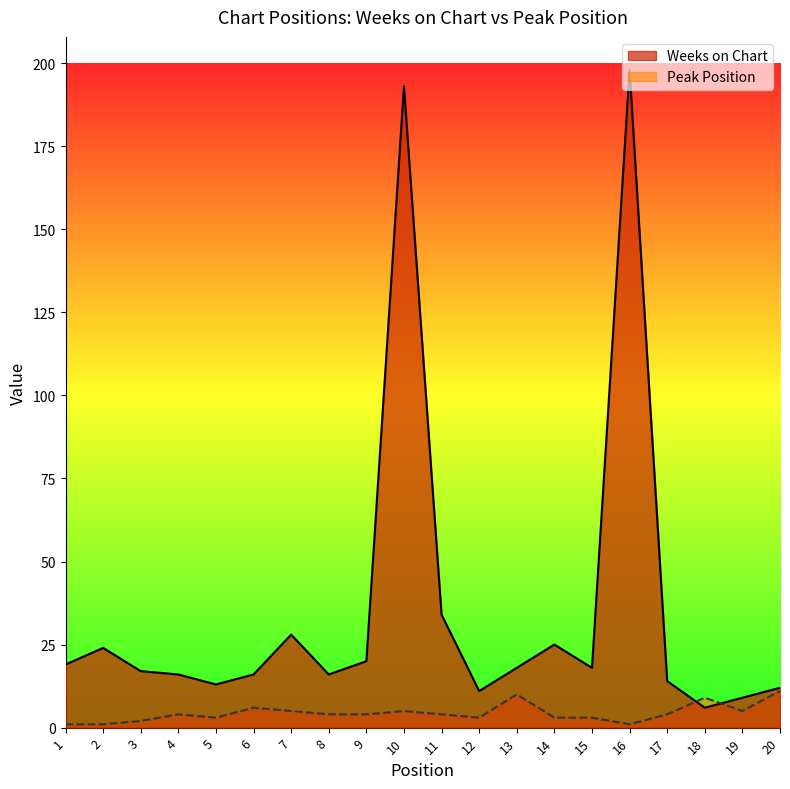

The value of Weeks on Chart at 8 is 16. True or false?

True